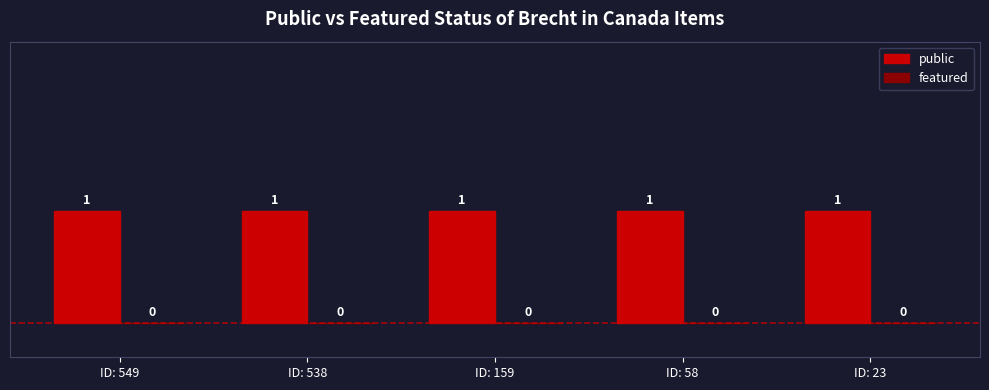

What is the value of the public bar at the 4th from the left?

1